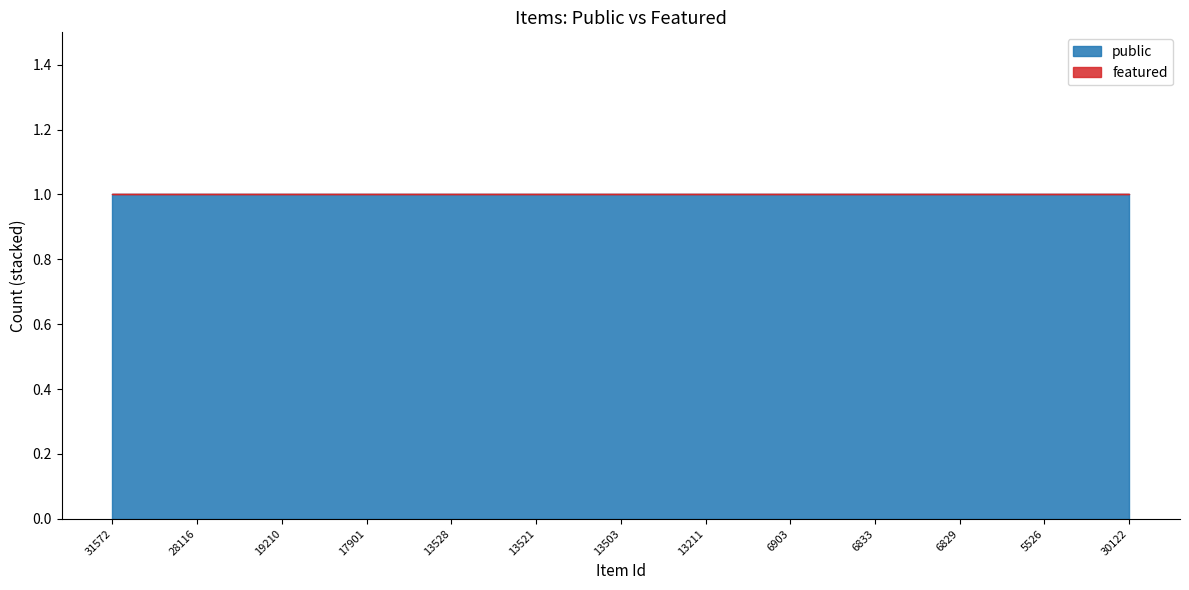

Reading left to right, transcribe all the data shown in this chart.

public: 1	1	1	1	1	1	1	1	1	1	1	1	1	1	1	1	1	1	1	1	1	1	1	1	1
featured: 0	0	0	0	0	0	0	0	0	0	0	0	0	0	0	0	0	0	0	0	0	0	0	0	0